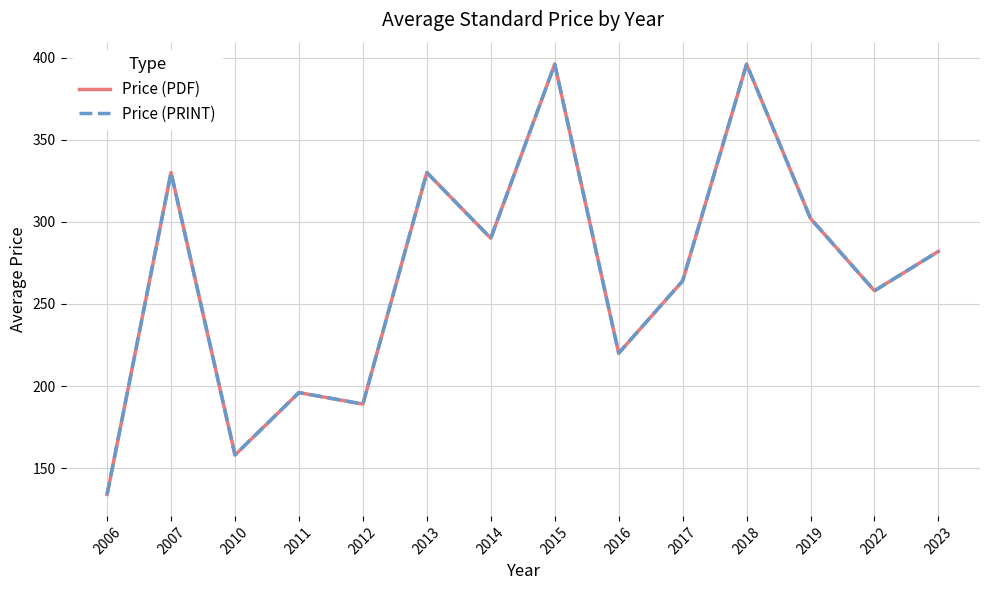

At 2010, list the series in order from smallest to largest.

Price (PDF), Price (PRINT)